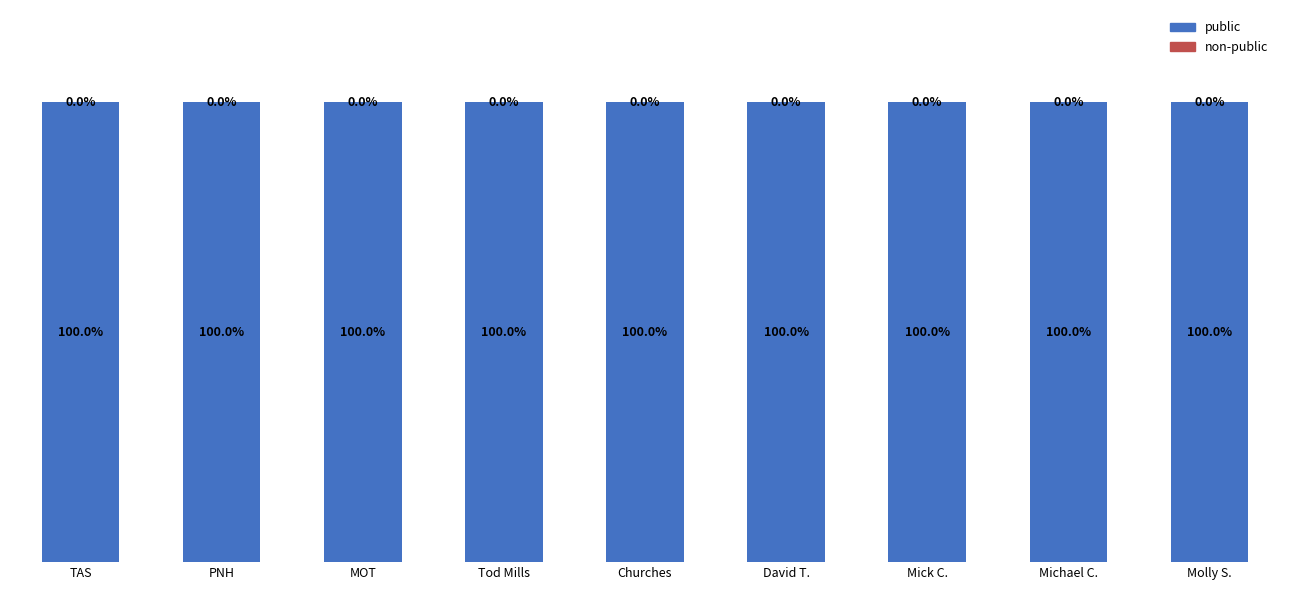

Between David T. and Mick C., which series saw the biggest shift?

public